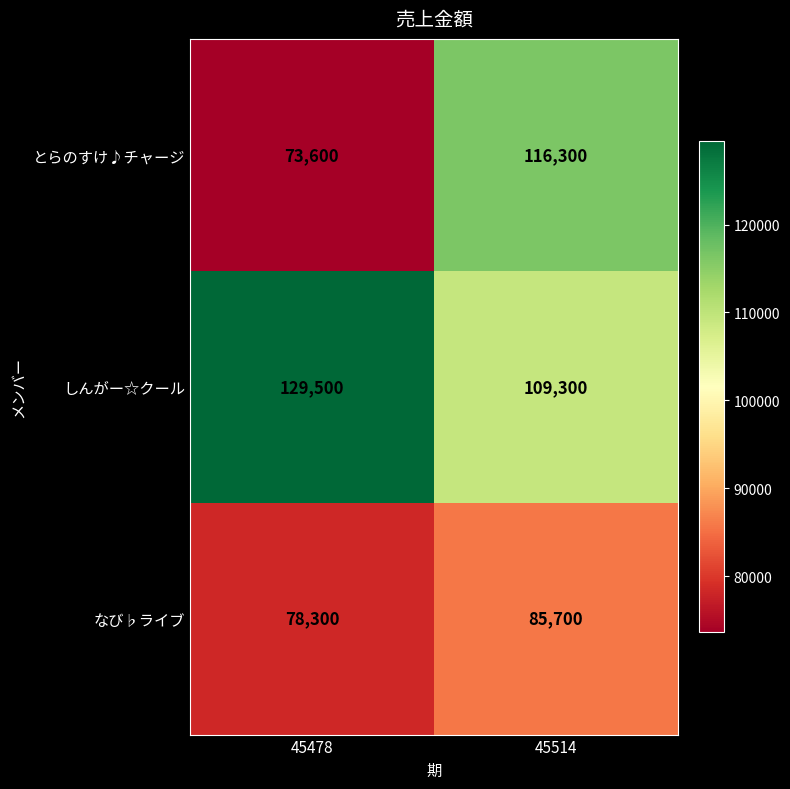

What is the difference between the maximum and minimum values in the なび♭ライブ series?

7400